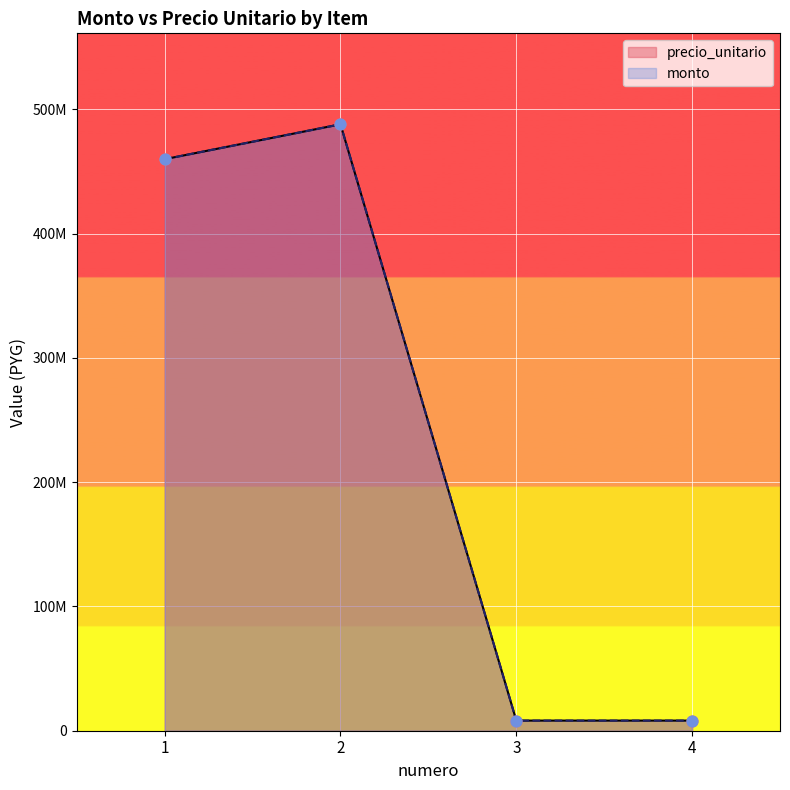

Is the value of monto at 2 greater than the value of precio_unitario at 4?

Yes